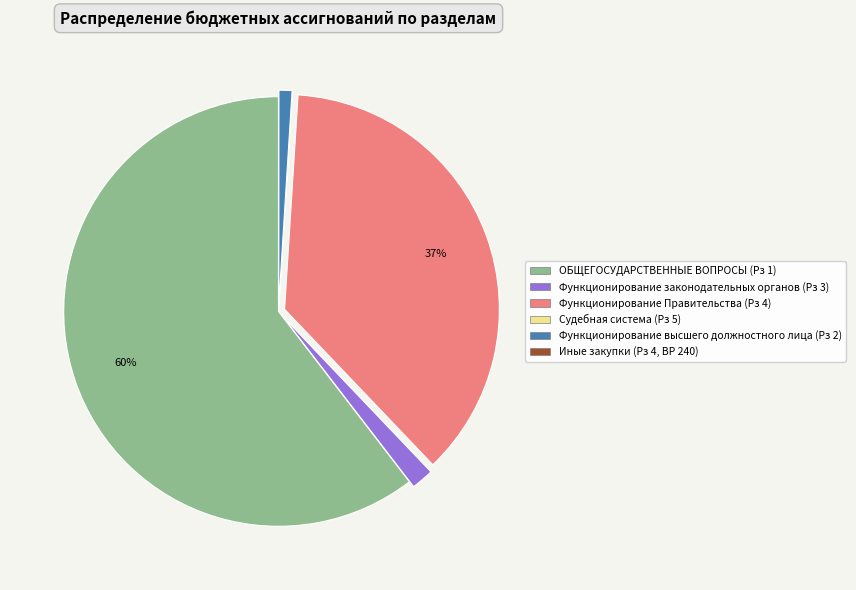

Is there any slice that represents more than half of the pie?

Yes